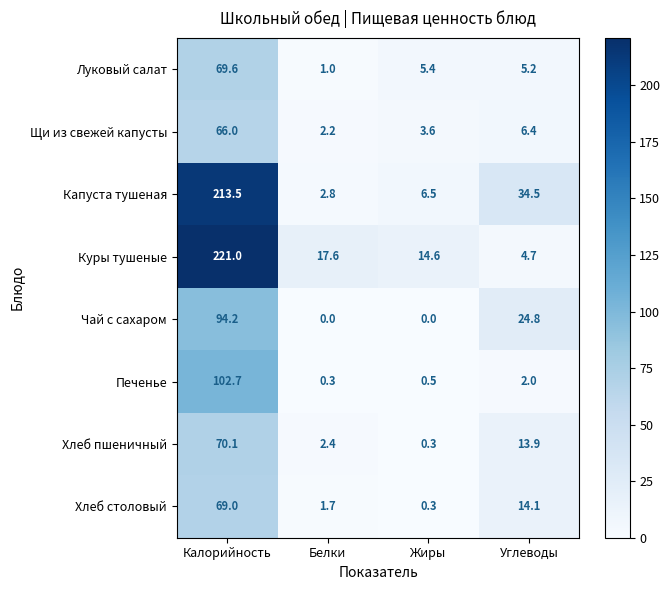

What is the maximum value for Капуста тушеная?

213.5